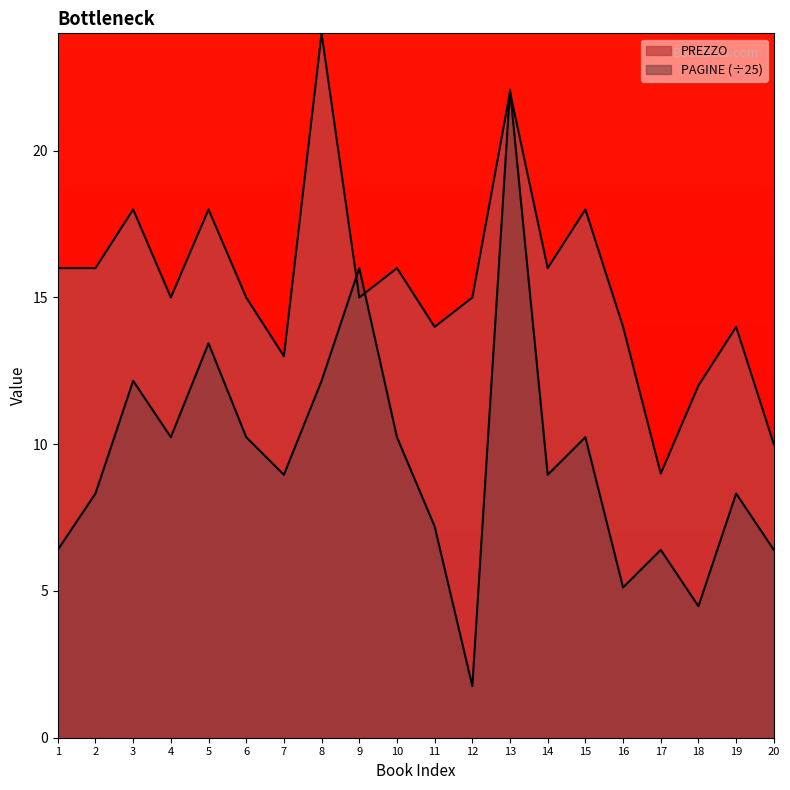

How many series are shown in this chart?

2